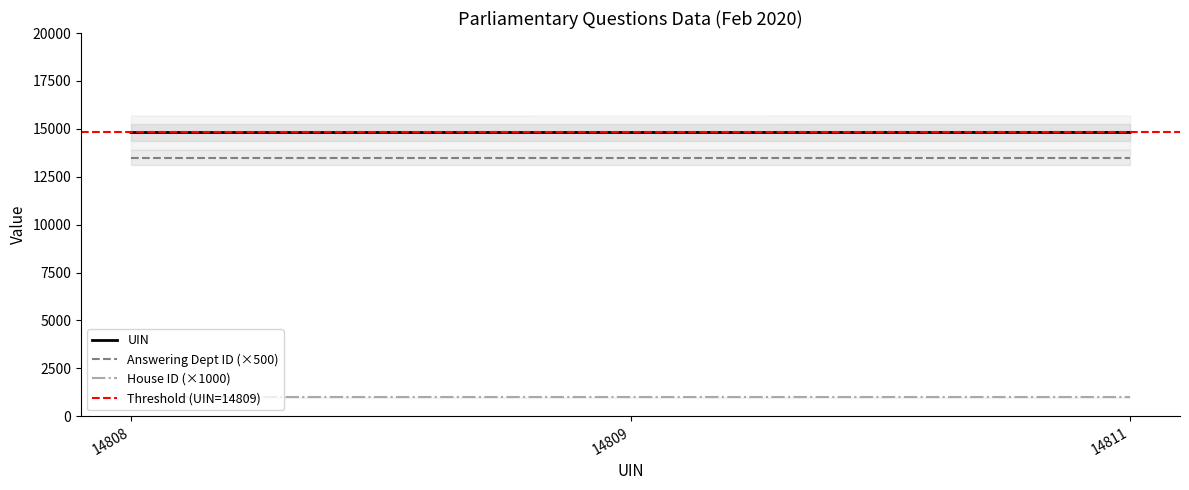

Which series has the largest range (max minus min)?

uin